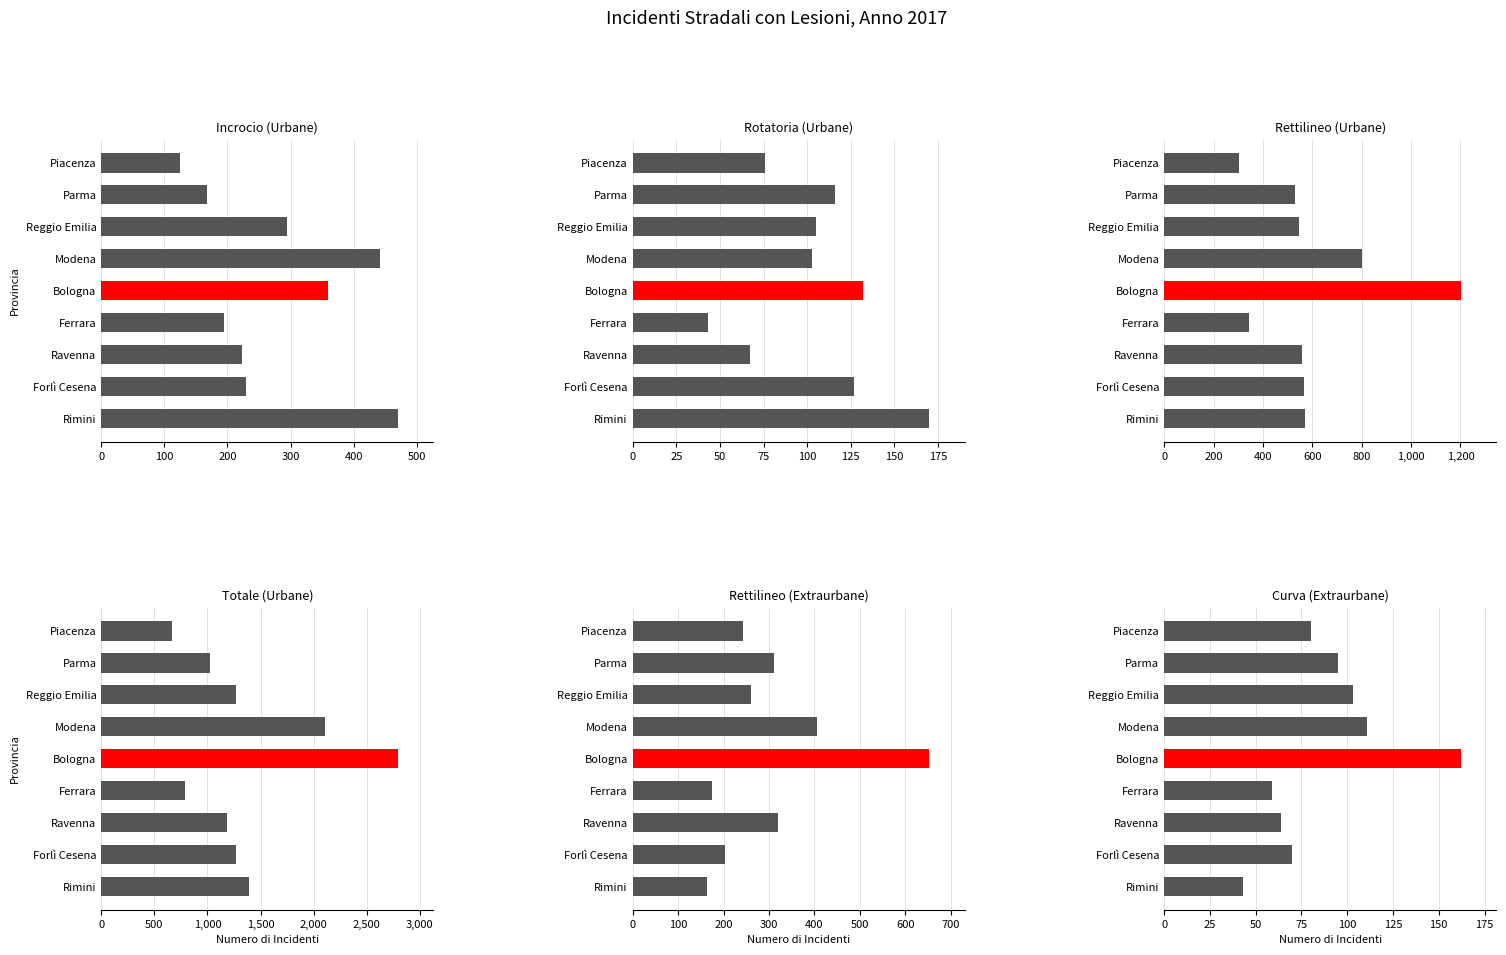

At how many categories does at least one series exceed 2344?

1